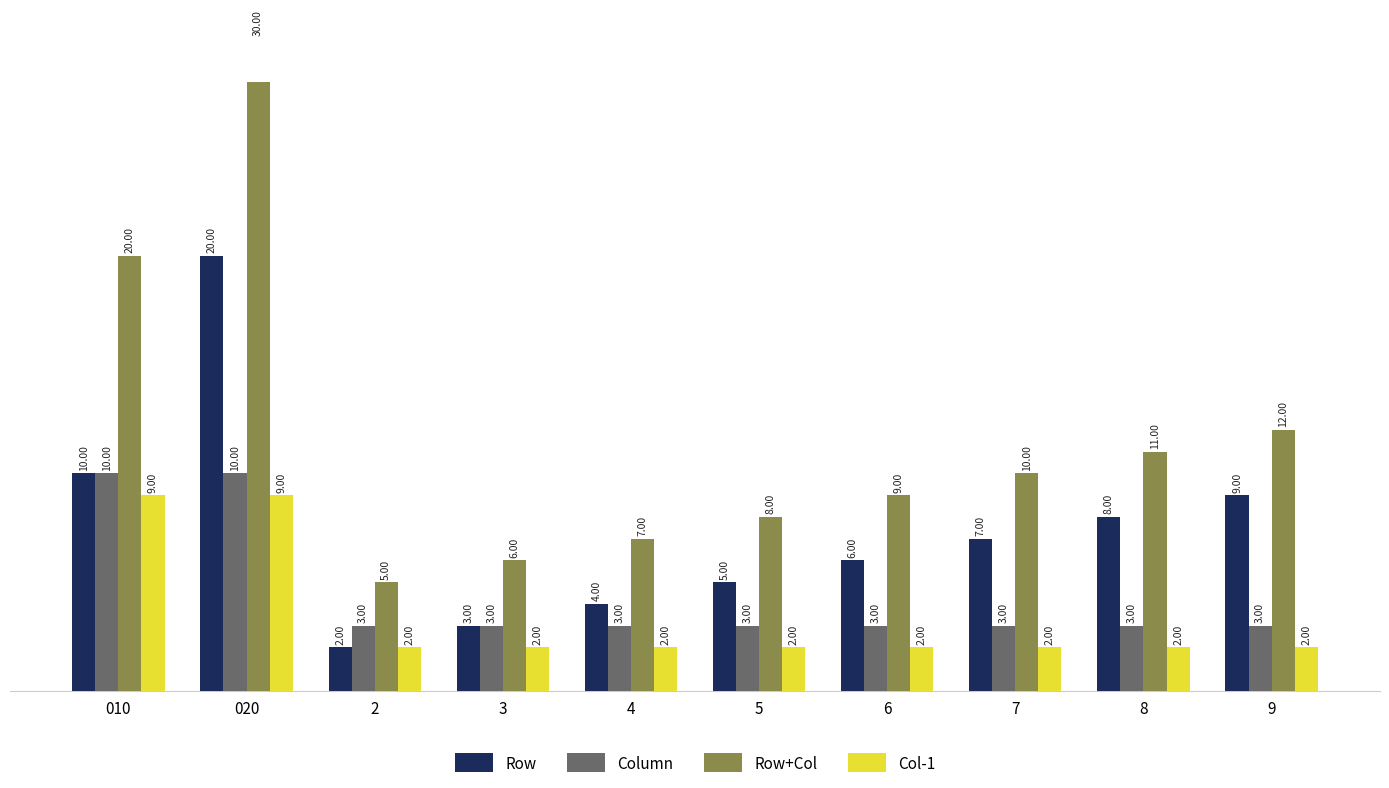

At which category does the chart reach its peak across all series?

020